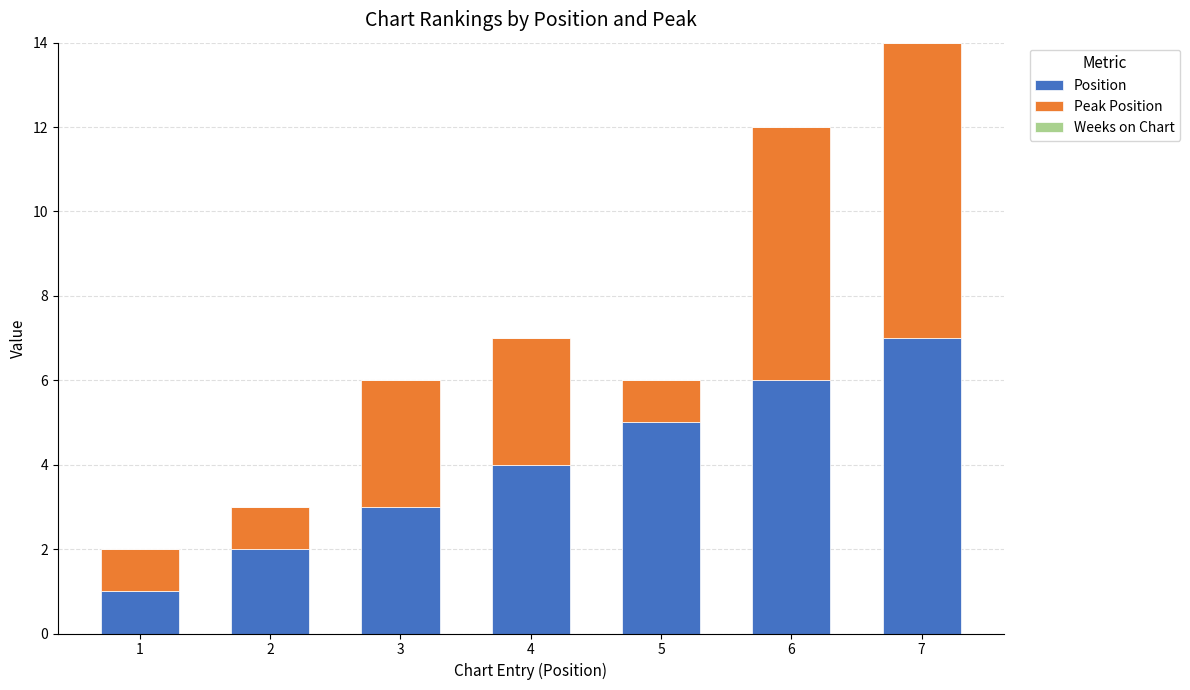

What is the total value across all series at 6?

12